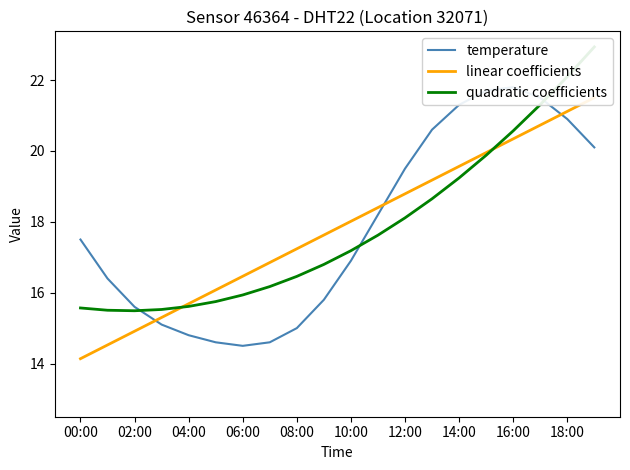

Between 14:00 and 04:00, which is larger?

14:00